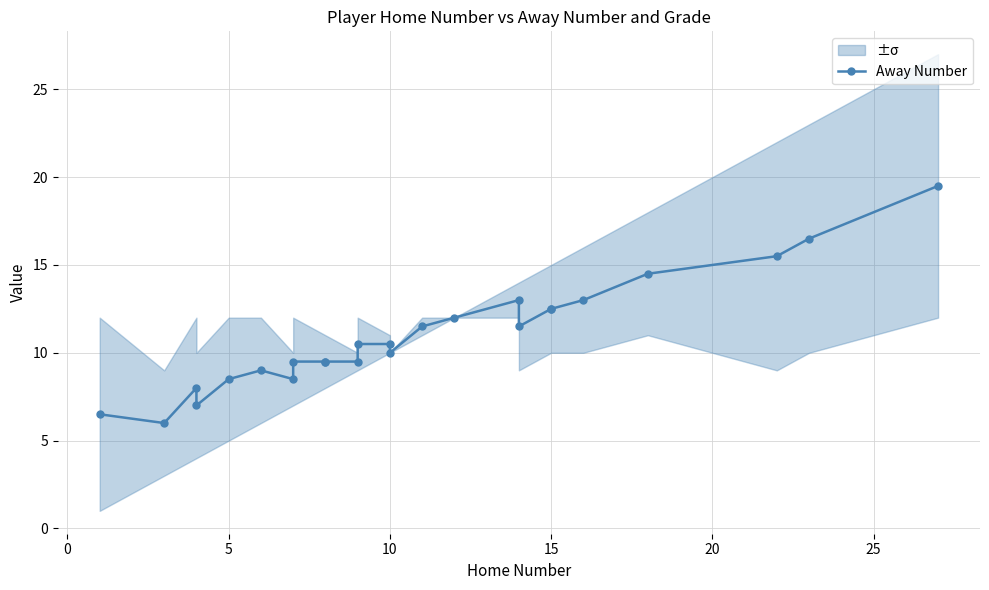

True or false: the data shows 14.7 at 5.

False